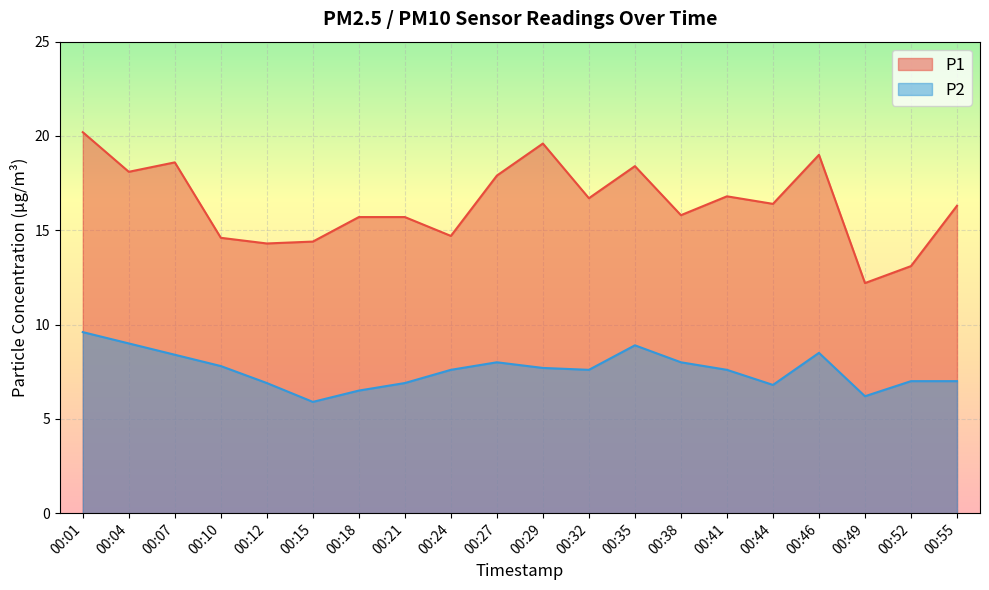

Rank the series by their average value, from lowest to highest.

P2, P1